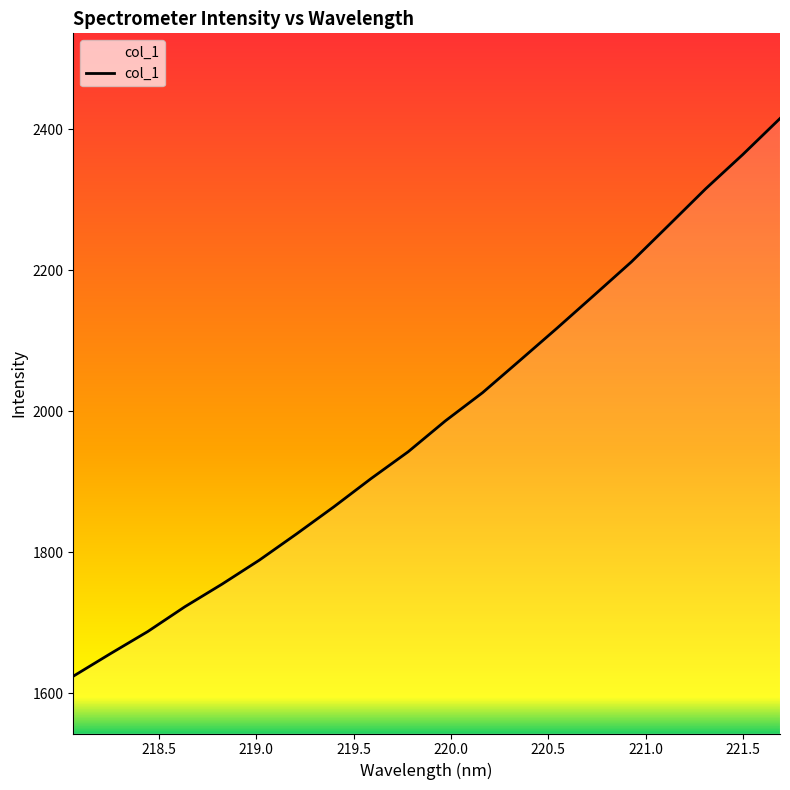

What is the smallest value displayed?

1624.3